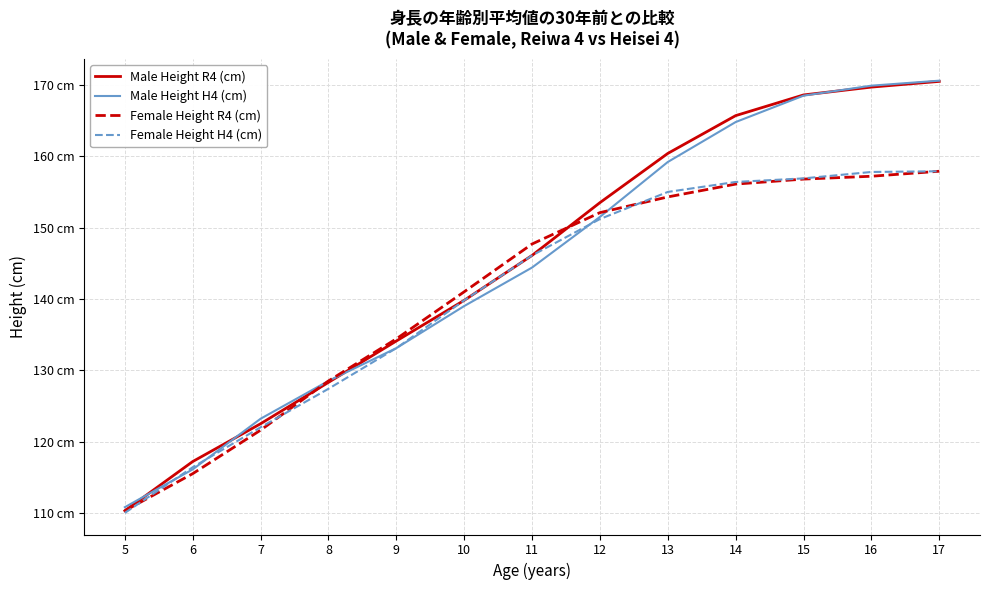

Reading left to right, list all the values displayed in this chart.

Male Height R4 (cm): 110.3	117.2	122.5	128.3	134.1	139.8	146.1	153.5	160.4	165.7	168.6	169.7	170.5
Male Height H4 (cm): 110.8	116.1	123.2	128.5	133.1	139.0	144.4	151.5	159.2	164.8	168.5	169.9	170.6
Female Height R4 (cm): 110.3	115.5	121.6	128.5	134.4	141.0	147.7	152.1	154.3	156.1	156.8	157.2	157.9
Female Height H4 (cm): 110.0	116.4	122.0	127.4	133.1	139.8	146.1	151.2	155.0	156.4	156.9	157.8	157.9